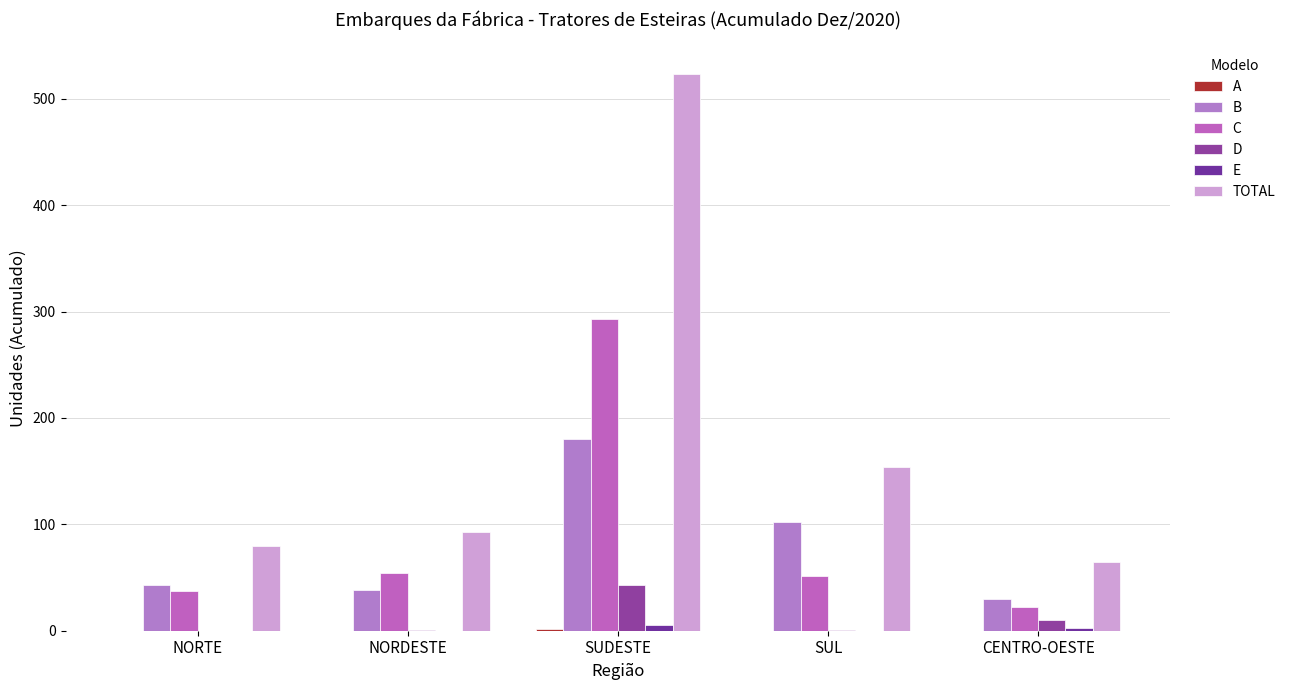

How many categories are shown in the chart?

5